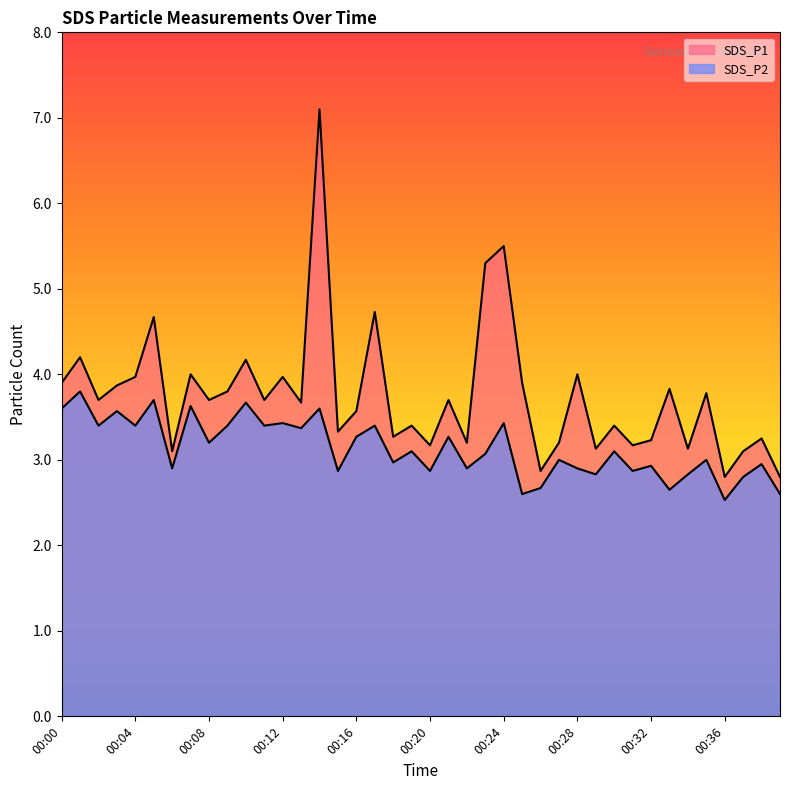

Rank the series by their maximum value, from lowest to highest.

SDS_P2, SDS_P1